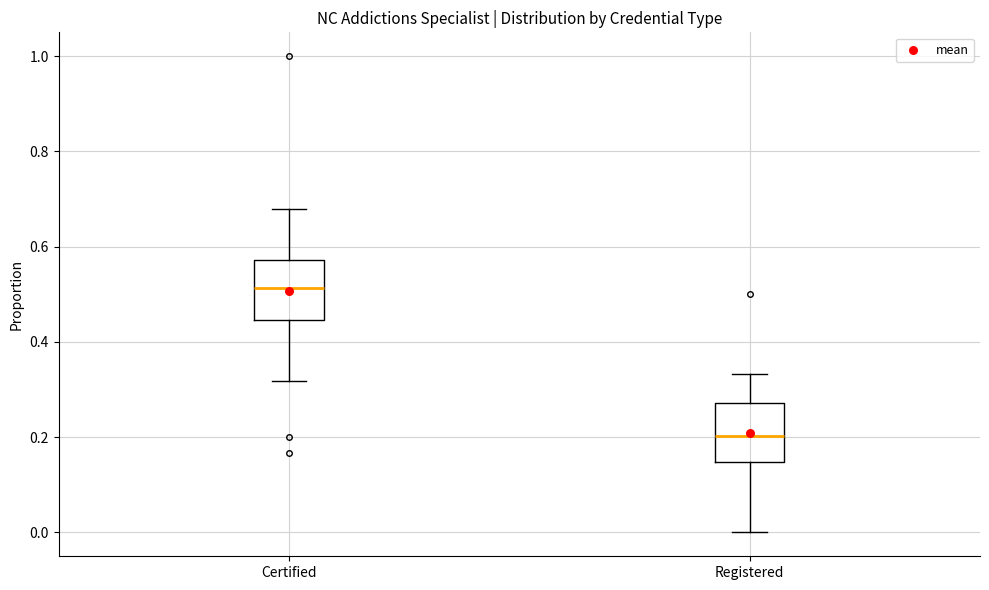

Which box's median line is the highest?

Certified